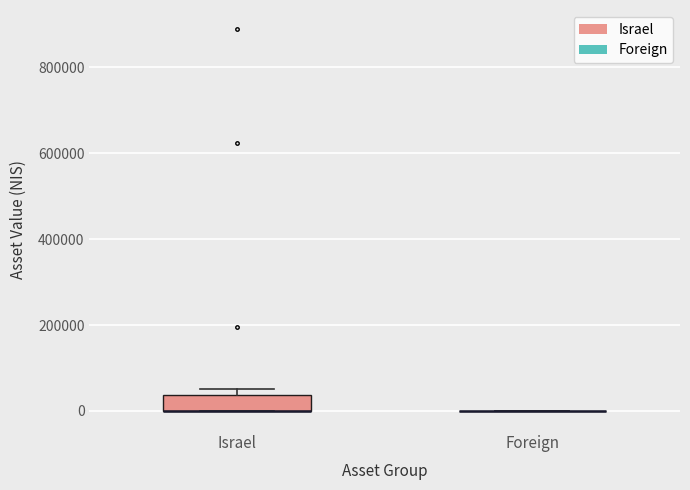

Reading left to right, read every box against the y-axis: the position of its median line, the range the box covers, and the ends of its whiskers. The values are not printed on the chart, so give them approximately, as read against the axis.

Israel: median 0 (drawn on the box's lower edge), box 0 to 40000, whiskers 0 to 60000
Foreign: box collapsed to a line at 0, whiskers 0 to 0